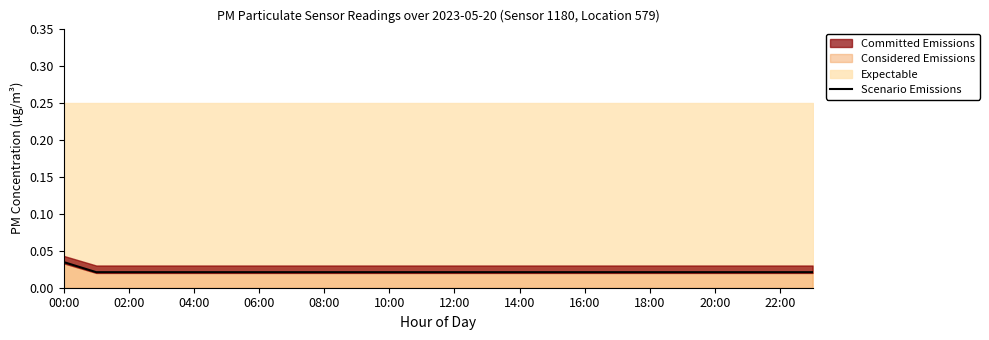

Does the chart display data point markers on the line(s)?

No